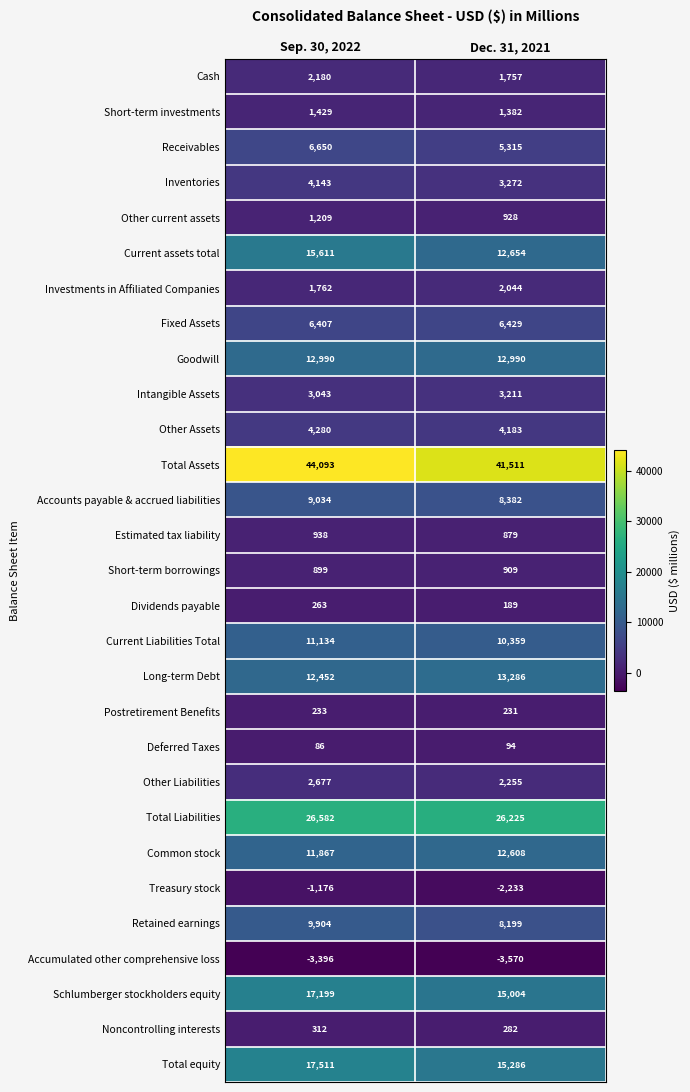

List the series in order of their peak value, highest first.

Total Assets, Total Liabilities, Total equity, Schlumberger stockholders equity, Current assets total, Long-term Debt, Goodwill, Common stock, Current Liabilities Total, Retained earnings, Accounts payable & accrued liabilities, Receivables, Fixed Assets, Other Assets, Inventories, Intangible Assets, Other Liabilities, Cash, Investments in Affiliated Companies, Short-term investments, Other current assets, Estimated tax liability, Short-term borrowings, Noncontrolling interests, Dividends payable, Postretirement Benefits, Deferred Taxes, Treasury stock, Accumulated other comprehensive loss